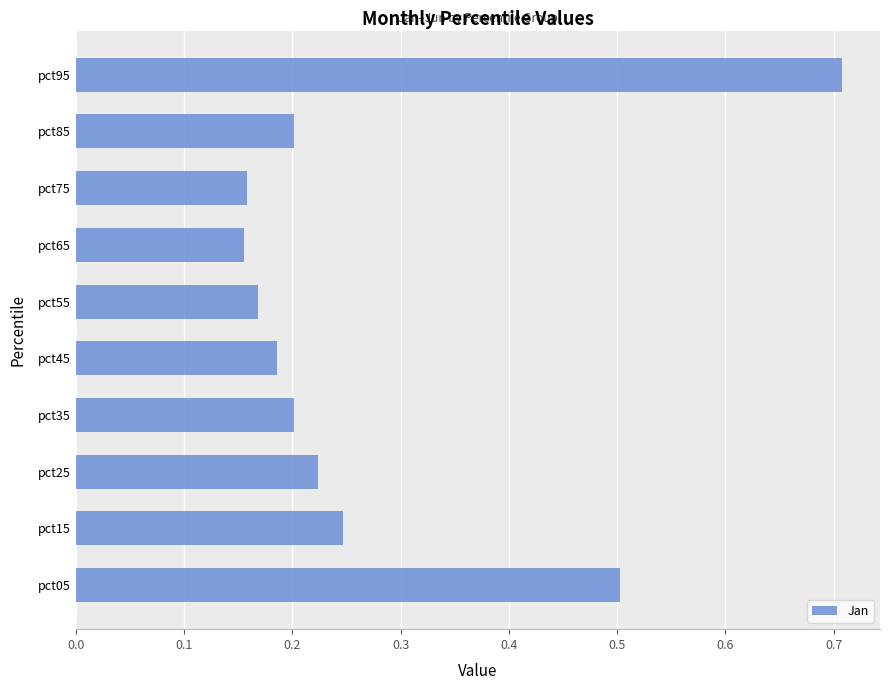

What is the difference between the maximum and minimum values?

0.6